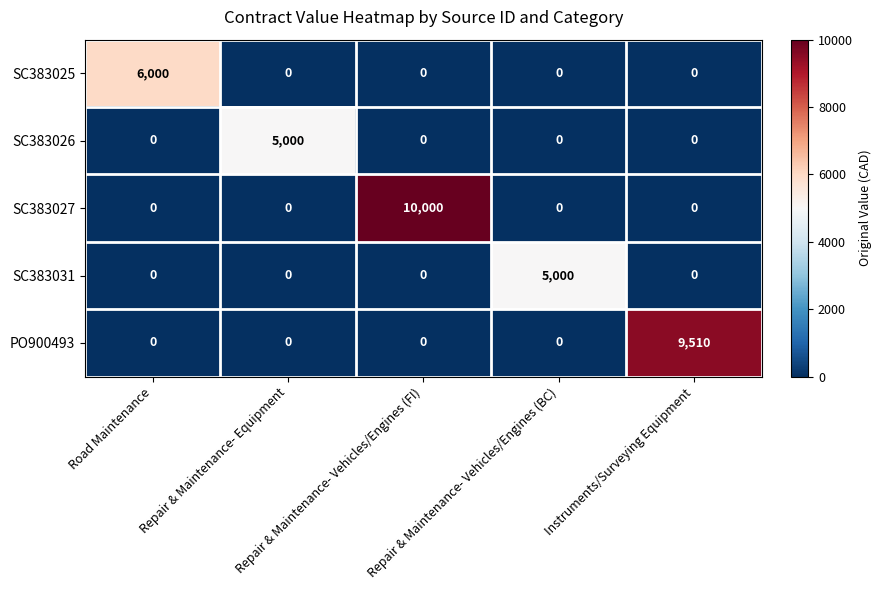

How many data points does each series have?

5